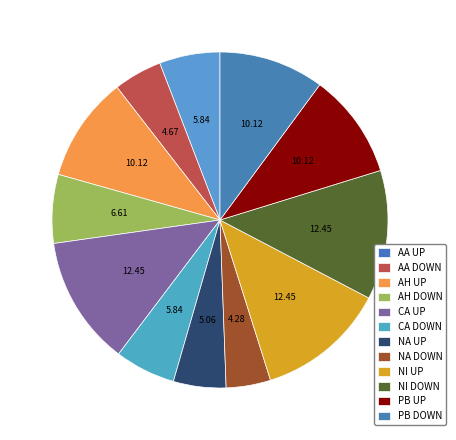

How many segments does this pie chart have?

12